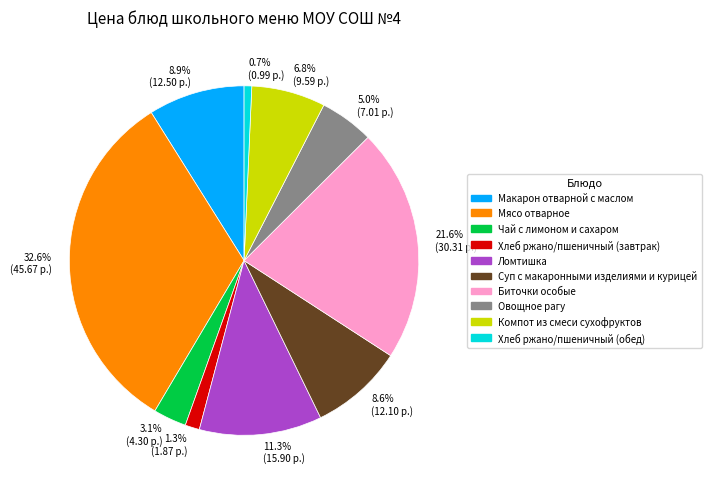

To the nearest percent, what portion does Хлеб ржано/пшеничный (завтрак) represent?

1%